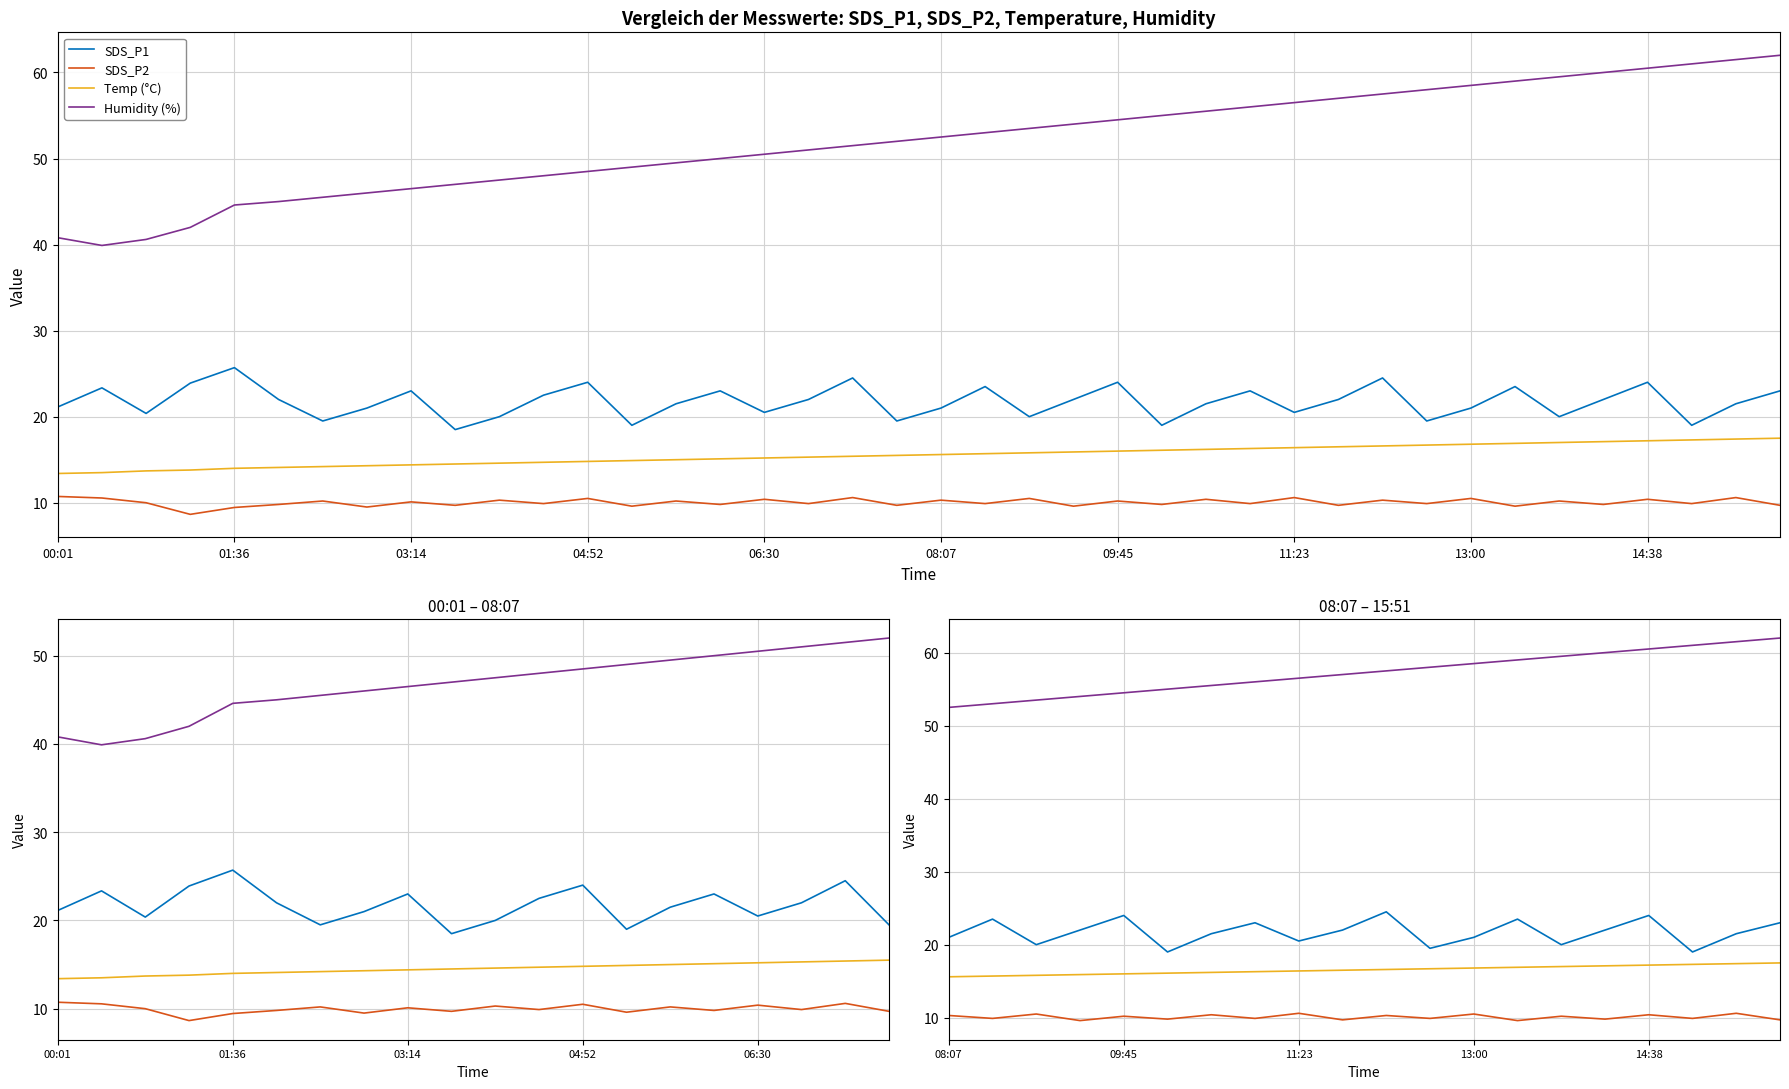

True or false: Temp and SDS_P2 intersect in this chart.

False